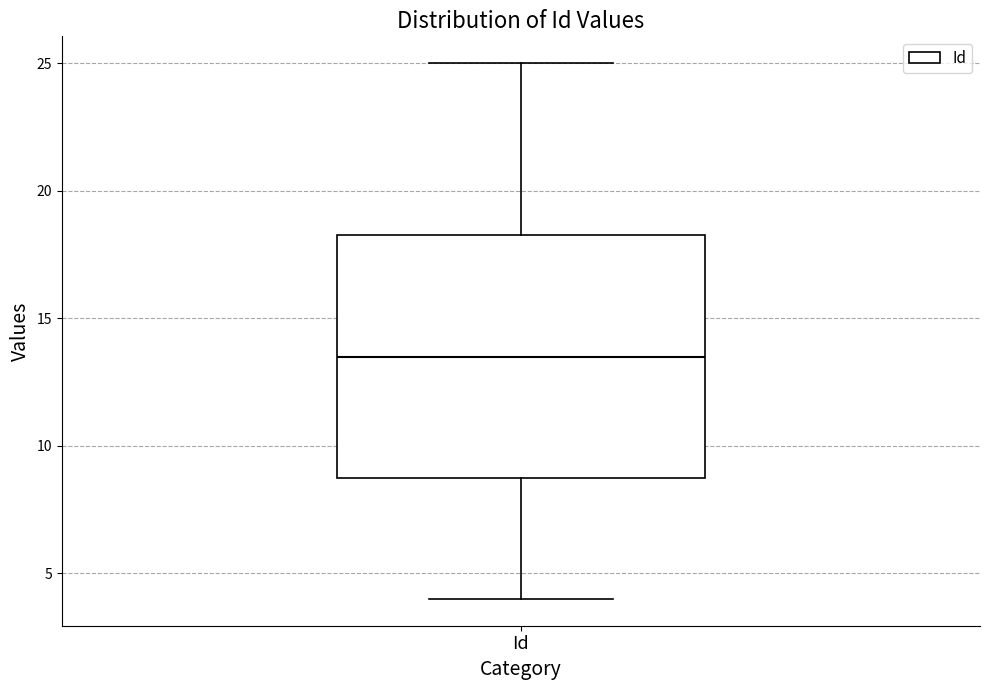

Where does the upper whisker of the box for Id end on the y-axis? The values are not printed on the chart, so give them approximately, as read against the axis.

25.0